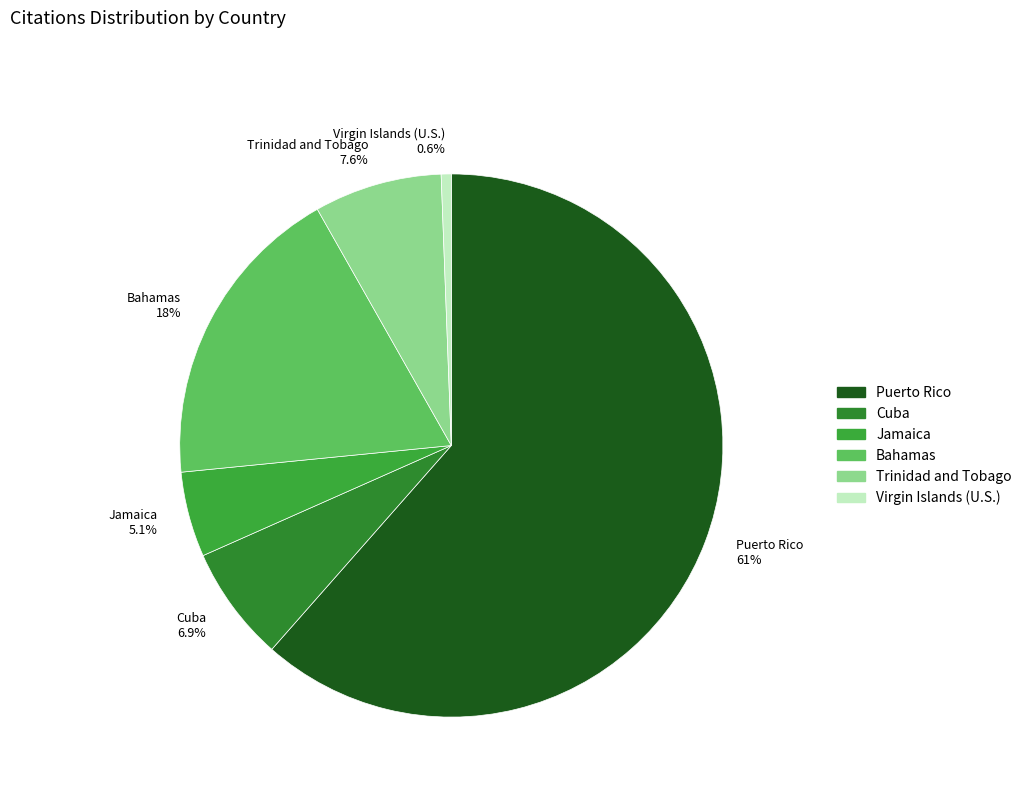

True or false: Puerto Rico accounts for 52% of the total.

False